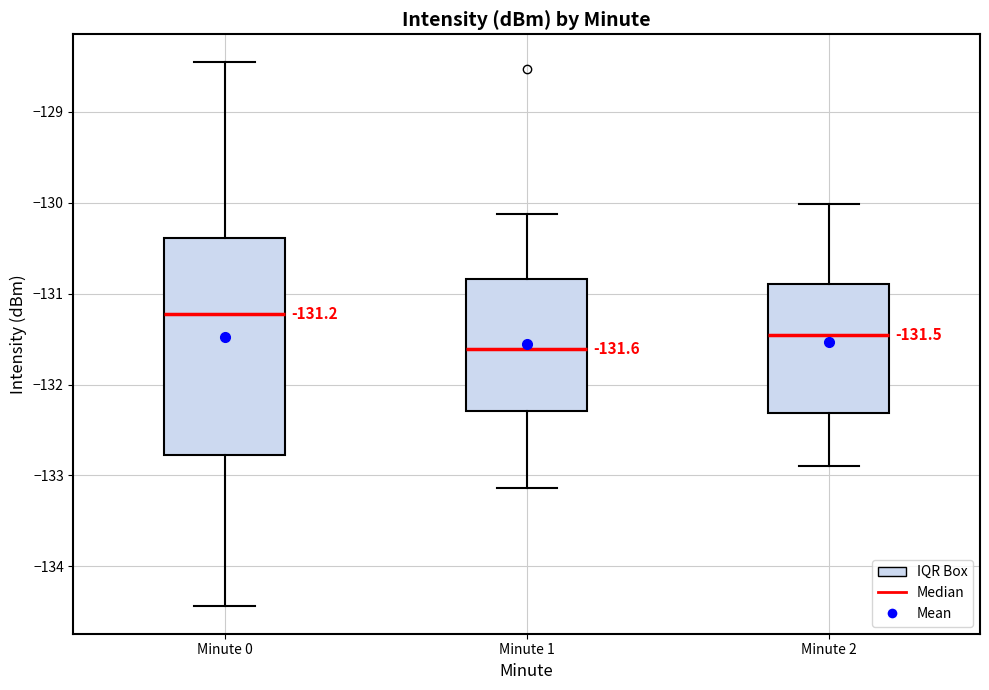

Which box is the tallest, from its lower edge to its upper edge?

Minute 0